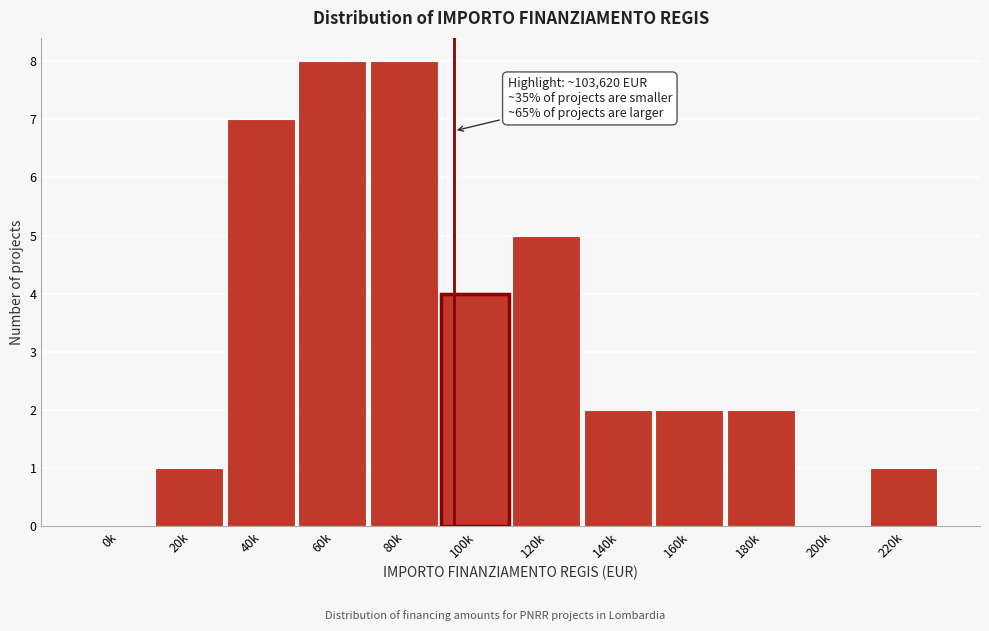

Reading right to left, list all the values displayed in this chart.

220k=1	200k=0	180k=2	160k=2	140k=2	120k=5	100k=4	80k=8	60k=8	40k=7	20k=1	0k=0